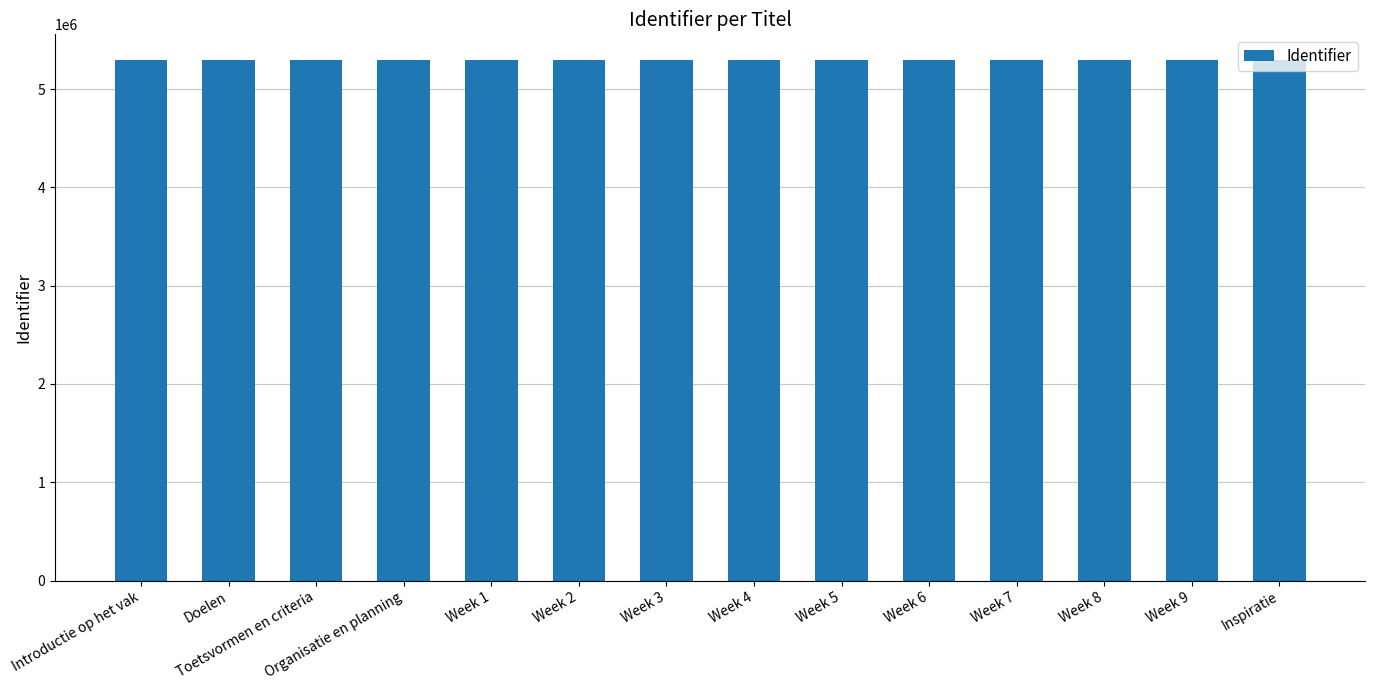

What position from the right is Week 4?

7